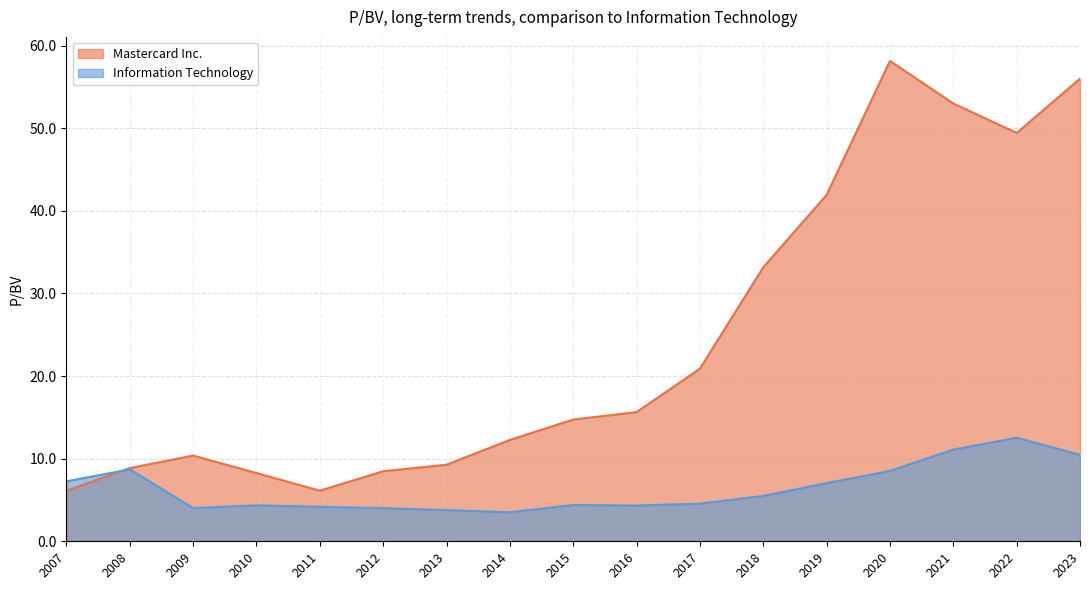

What is the total value across all series at 2014?

15.8